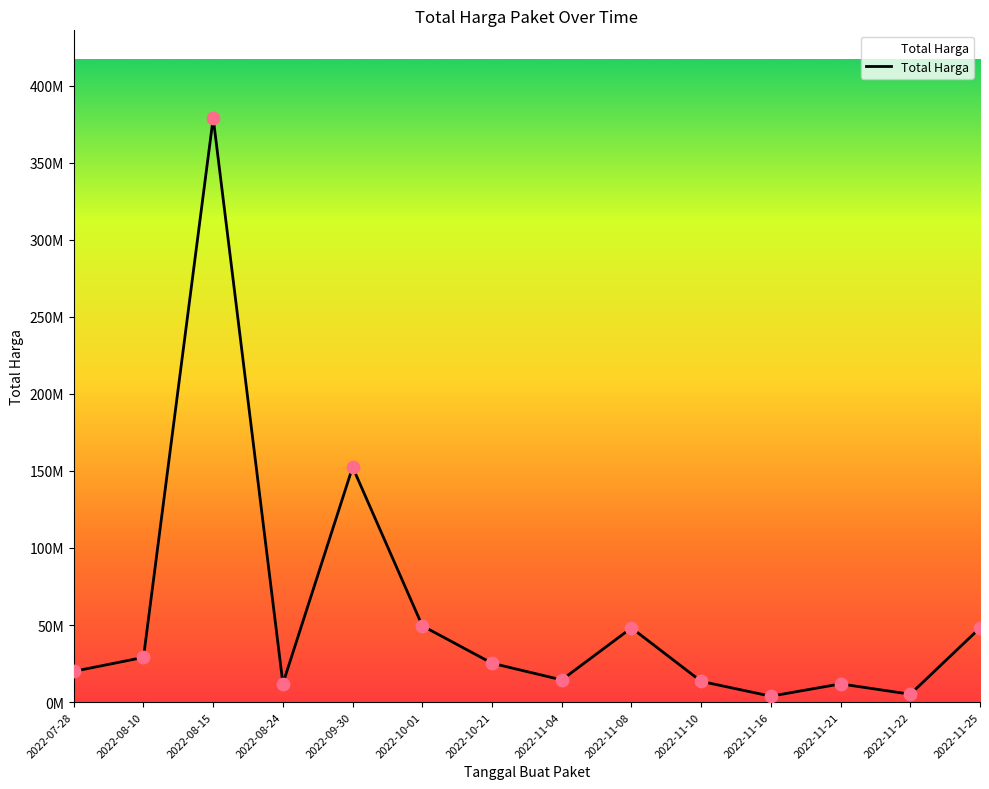

Which has a higher value, 2022-11-16 or 2022-08-24?

2022-08-24